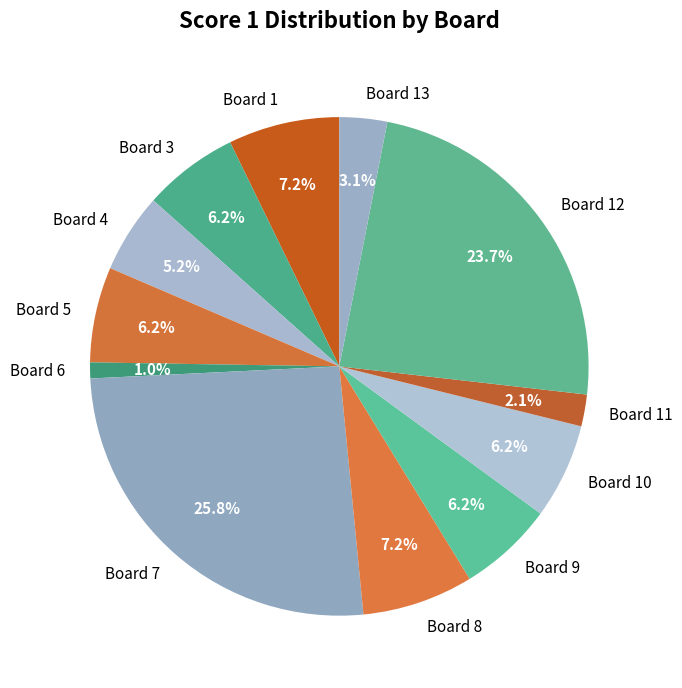

To the nearest percent, what portion does Board 7 represent?

26%